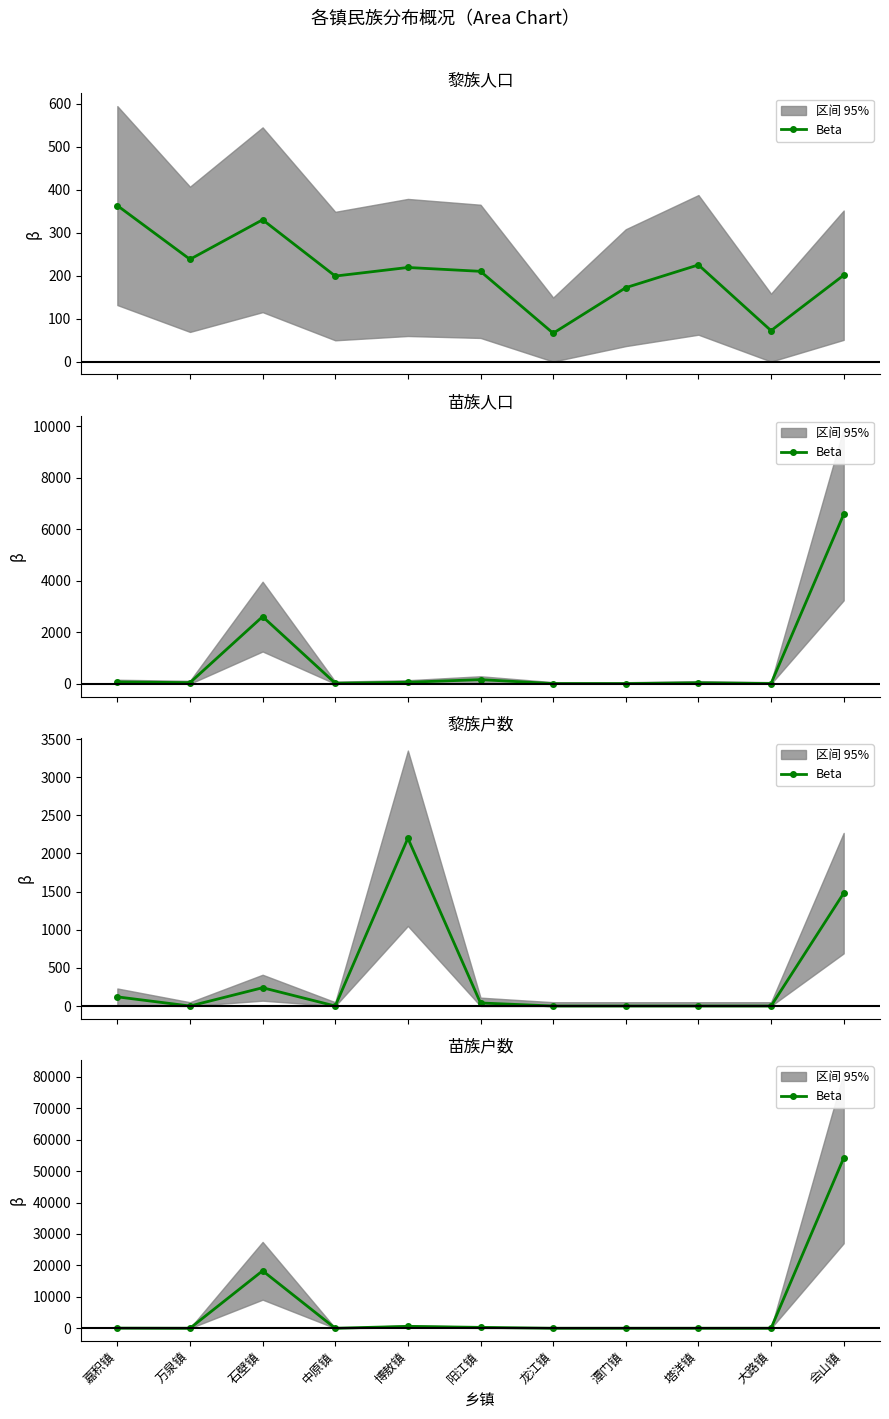

Is it true that the value at 会山镇 is 19134?

False